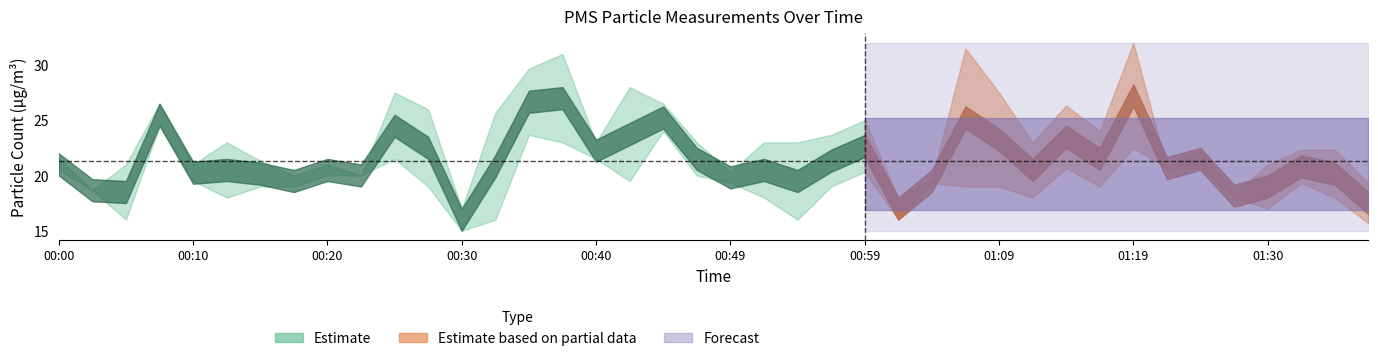

What is the total value across all series at 01:04?

39.0